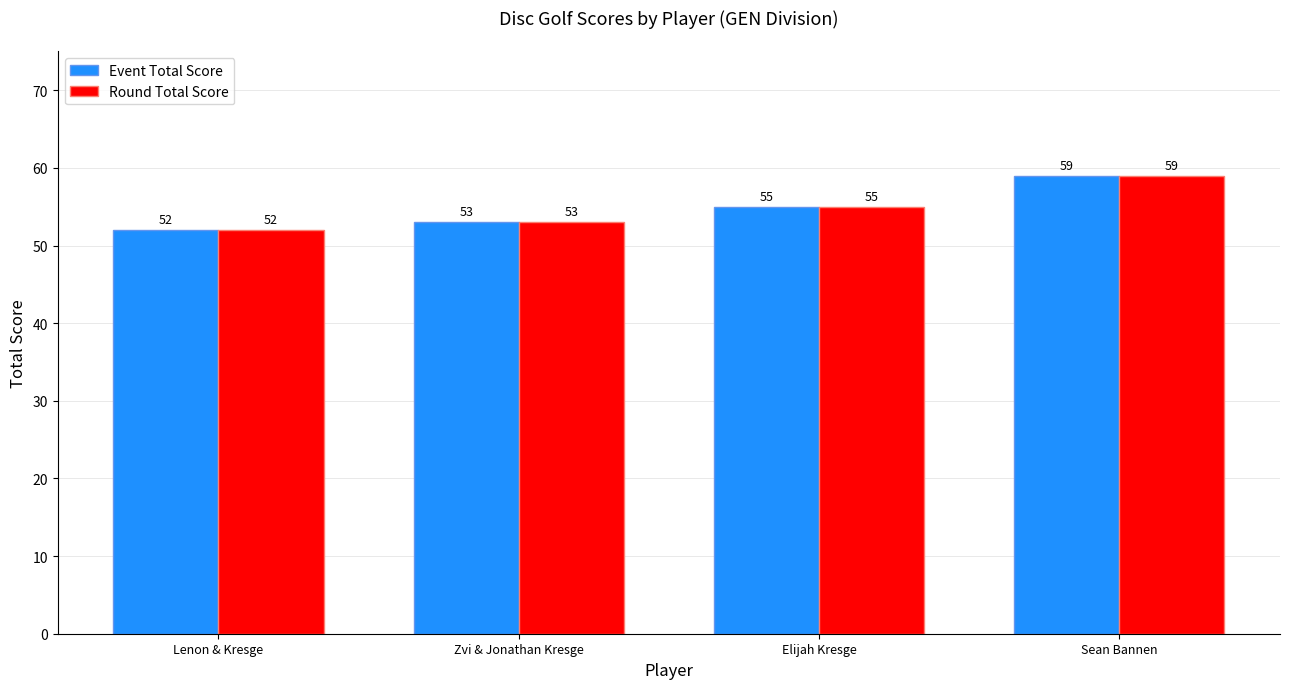

What is the value of the Event Total Score bar at the 3rd from the left?

55